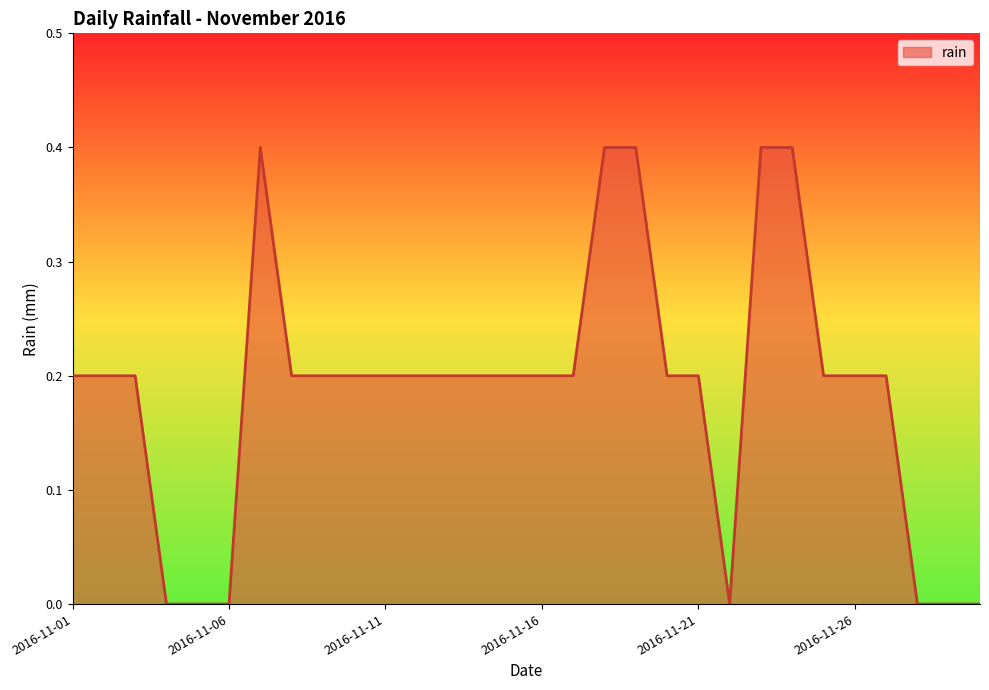

What is the maximum value shown in the chart?

0.4